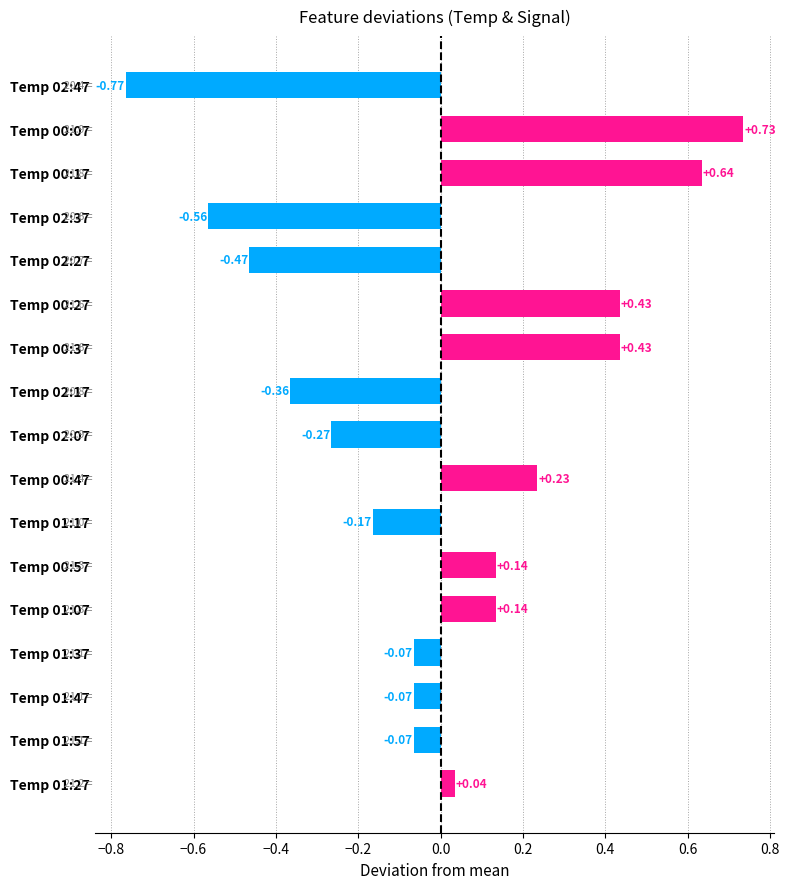

What is the change in value from Temp 02:07 to Temp 00:37?

+0.7